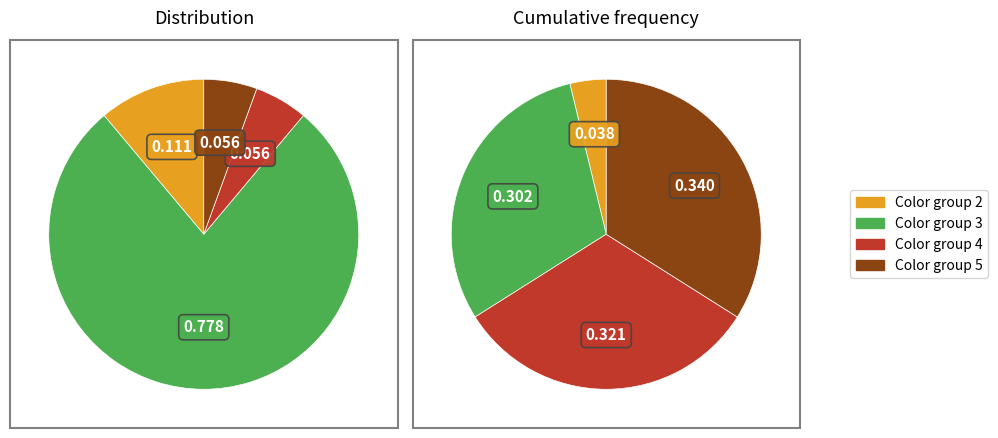

What percentage do 4 and 5 together represent?

11.1%